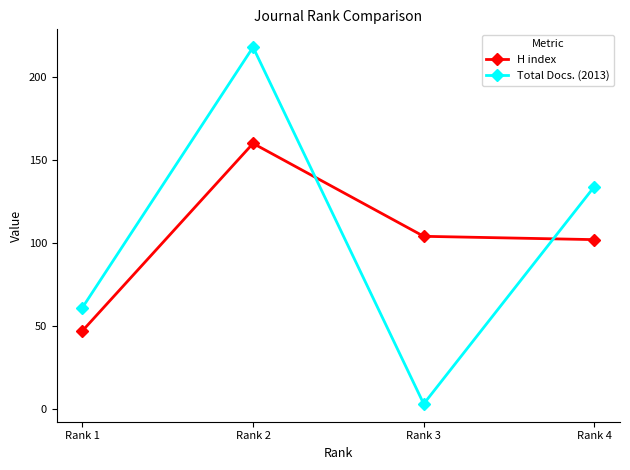

Rank the series at Rank 4 from highest to lowest value.

Total Docs. (2013), H index